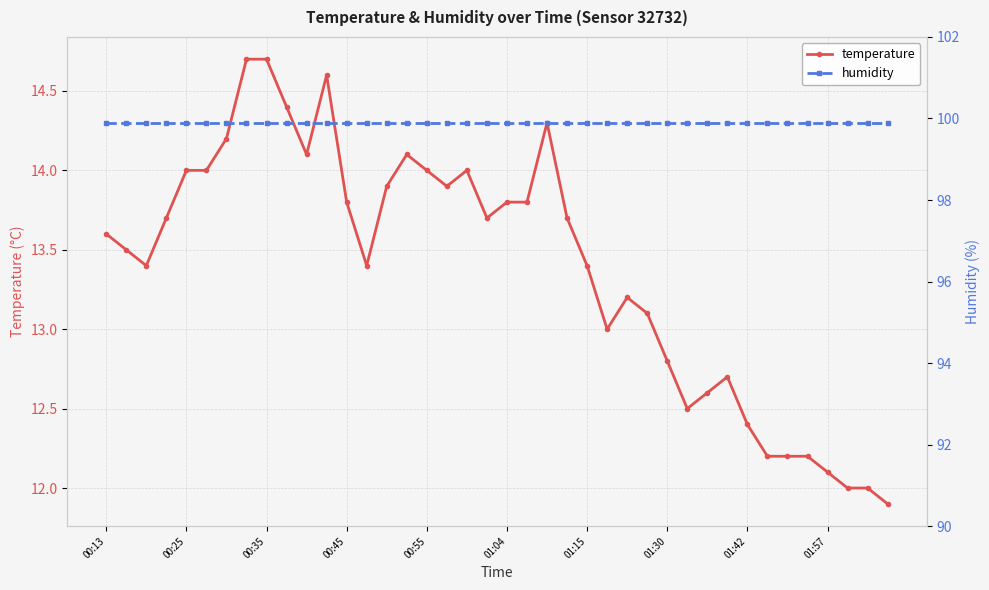

True or false: temperature and humidity cross at least once.

False